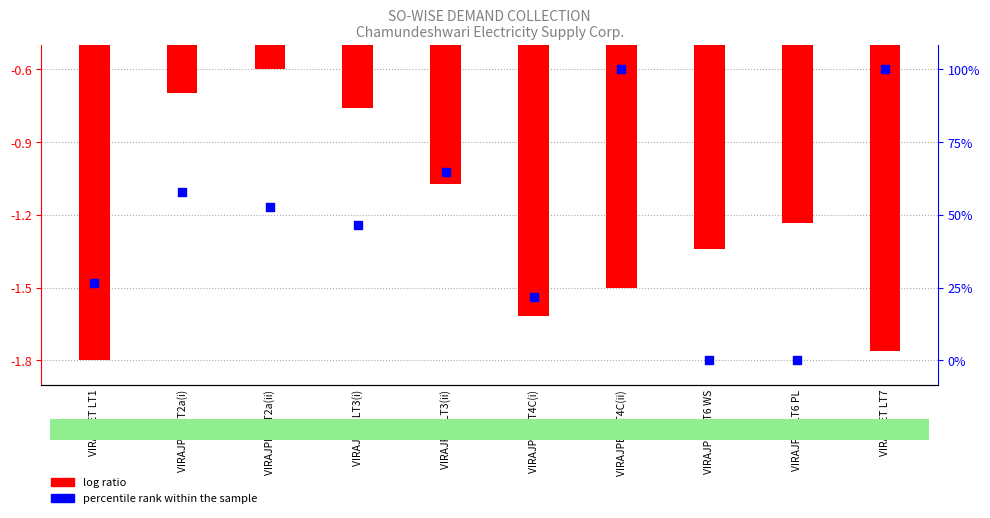

Which series has the largest Y range (max minus min)?

log ratio